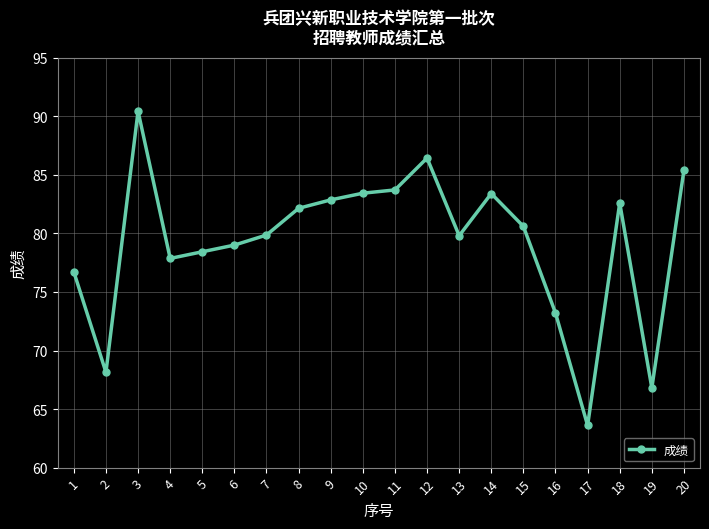

What is the difference between the second highest and minimum values?

22.8